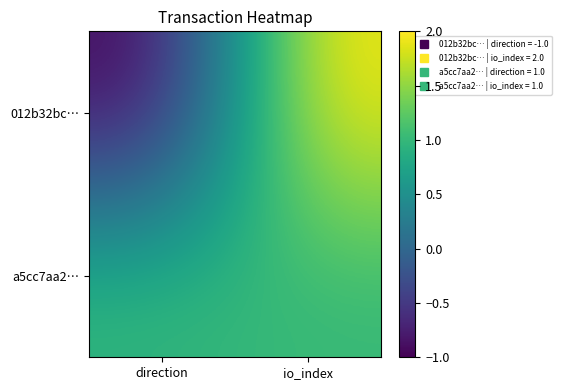

Reading left to right, what are all the values shown in this chart?

012b32bc…: direction=-1	io_index=2
a5cc7aa2…: direction=1	io_index=1